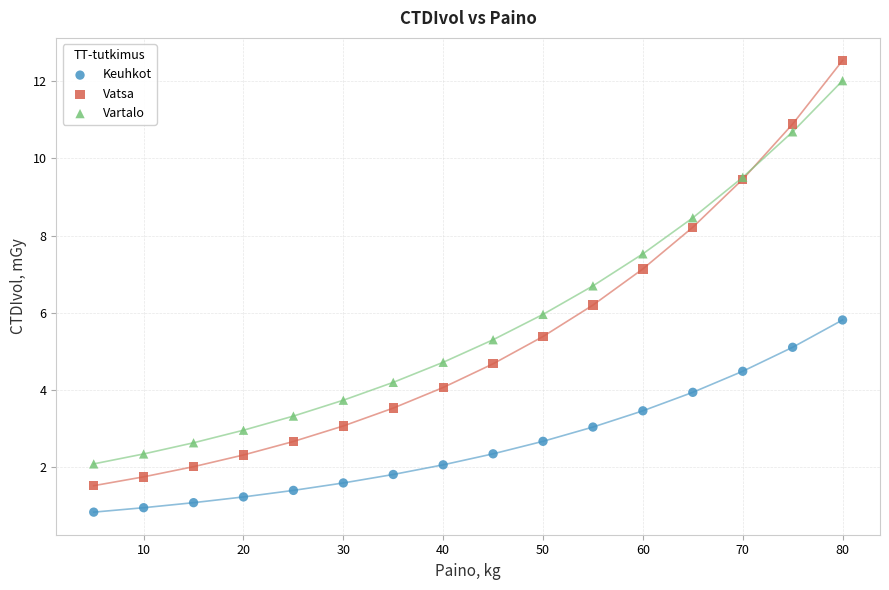

In the Vartalo series, what Y value is closest to 7?

6.7